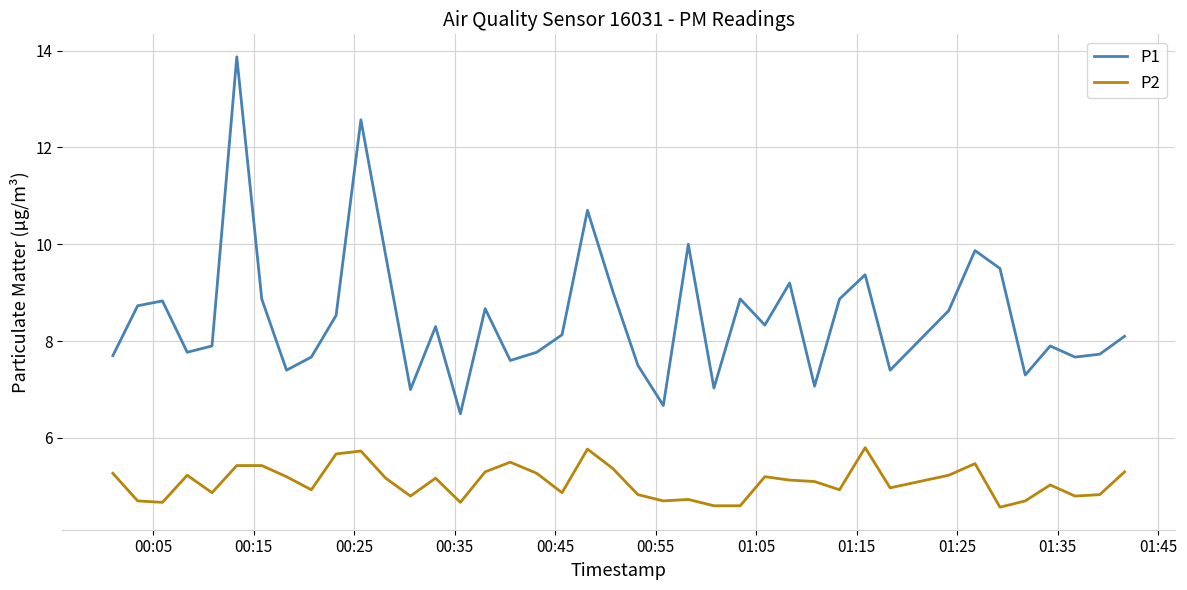

List the series in order of their peak value, highest first.

P1, P2